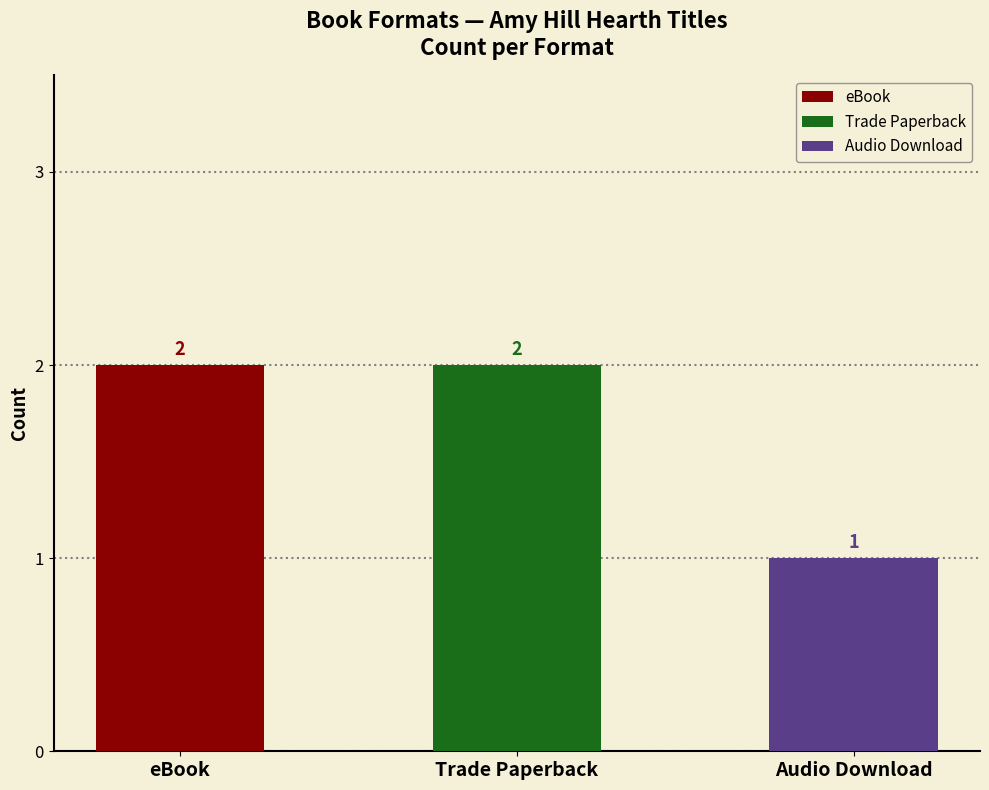

True or false: the data shows 0 at Trade Paperback.

False